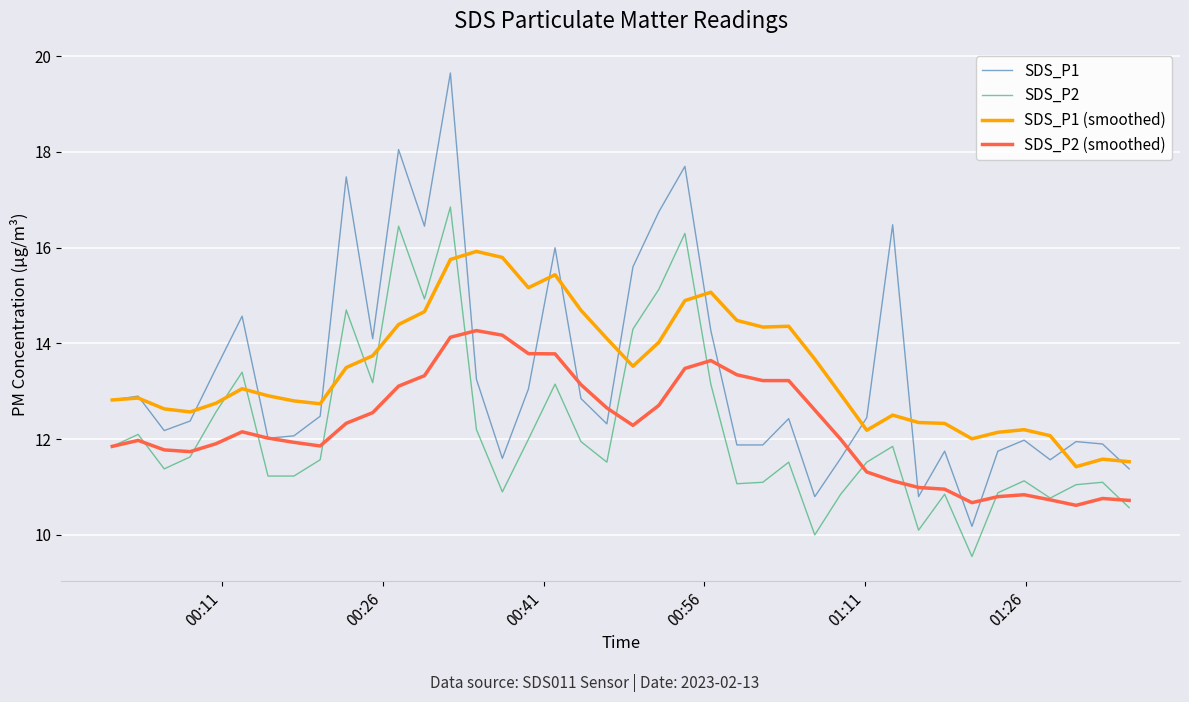

At how many categories does at least one series exceed 19?

1